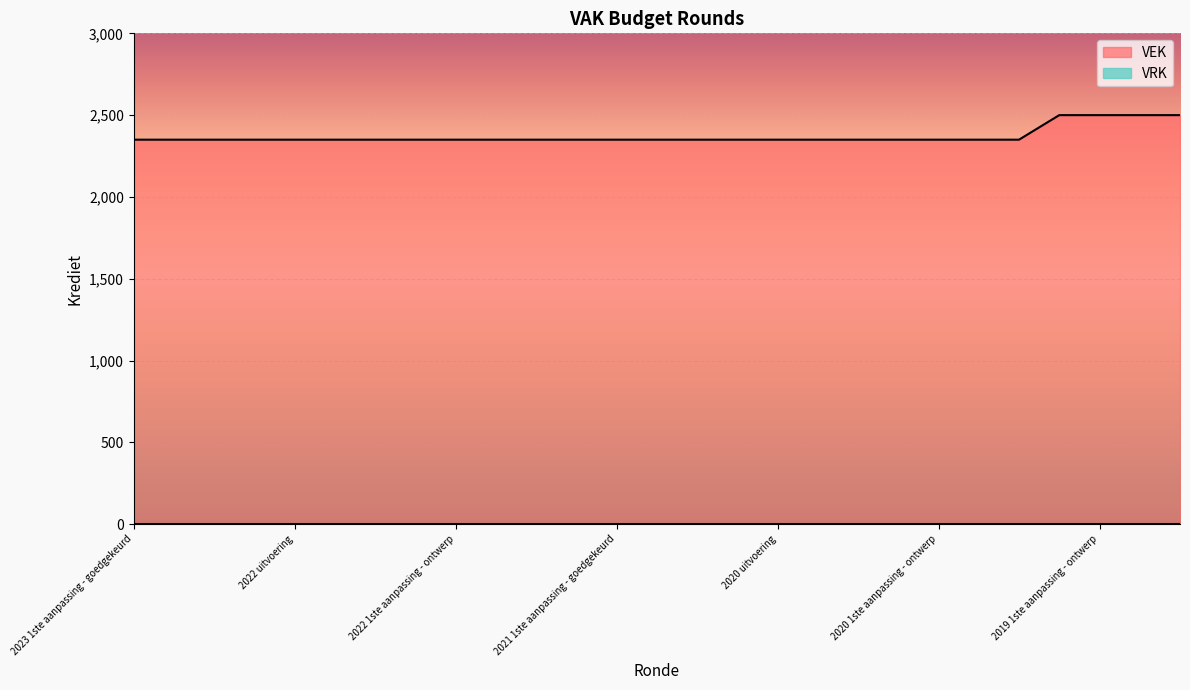

Where is the data nearest to the value 2425?

2023 1ste aanpassing - goedgekeurd